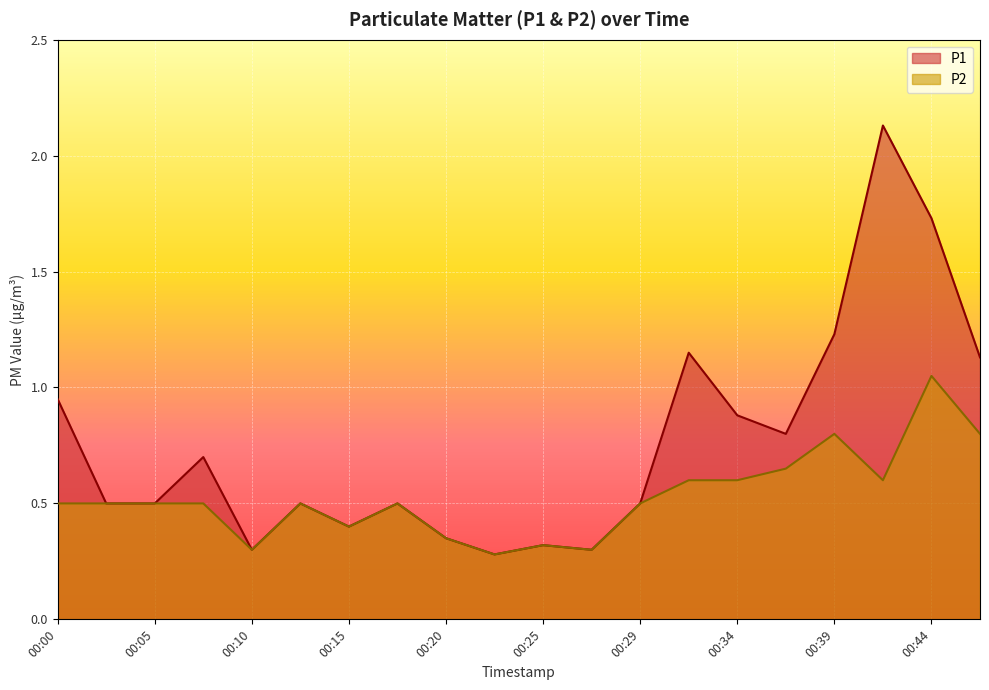

What is the difference between the maximum and minimum values in the P2 series?

0.8